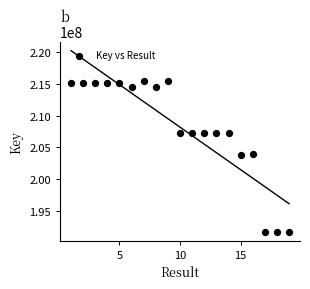

What is the range of Y values (max minus min)?

23724948